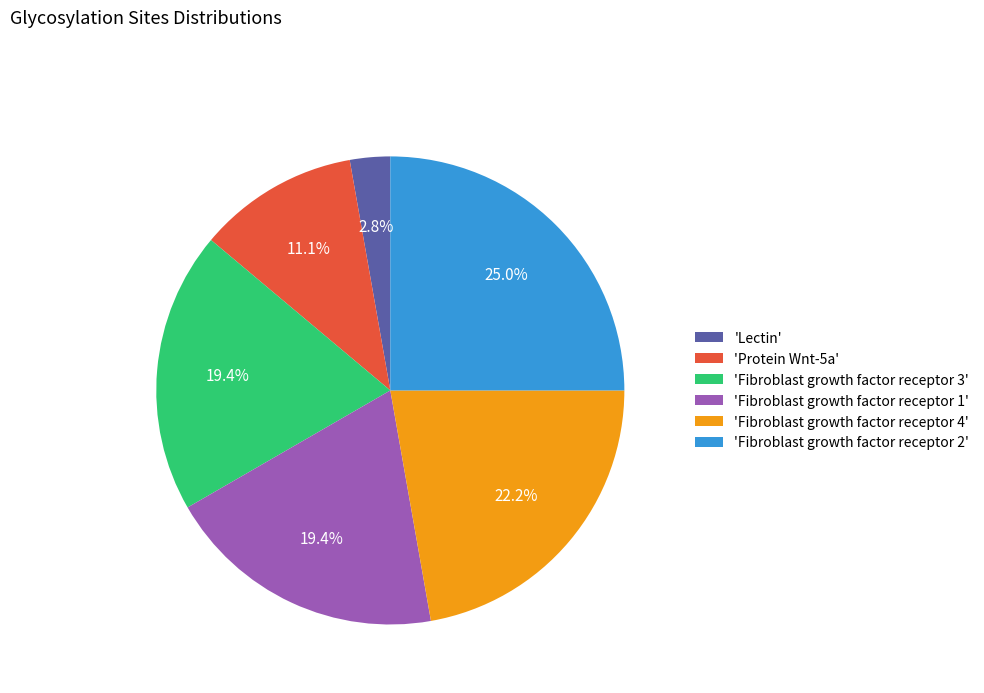

How many segments does this pie chart have?

6